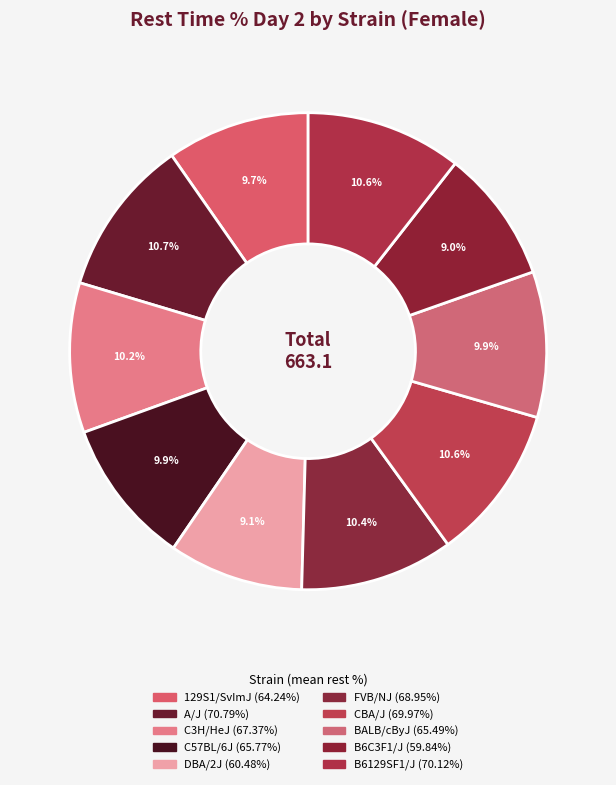

Count the number of slices in the pie.

10